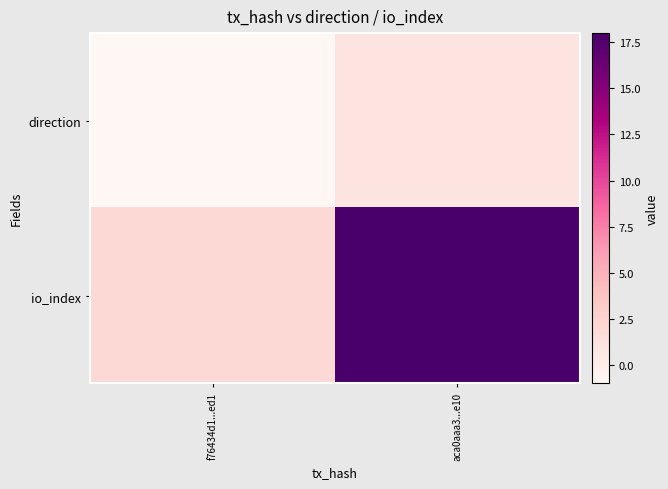

What is the minimum value shown in the chart?

-1